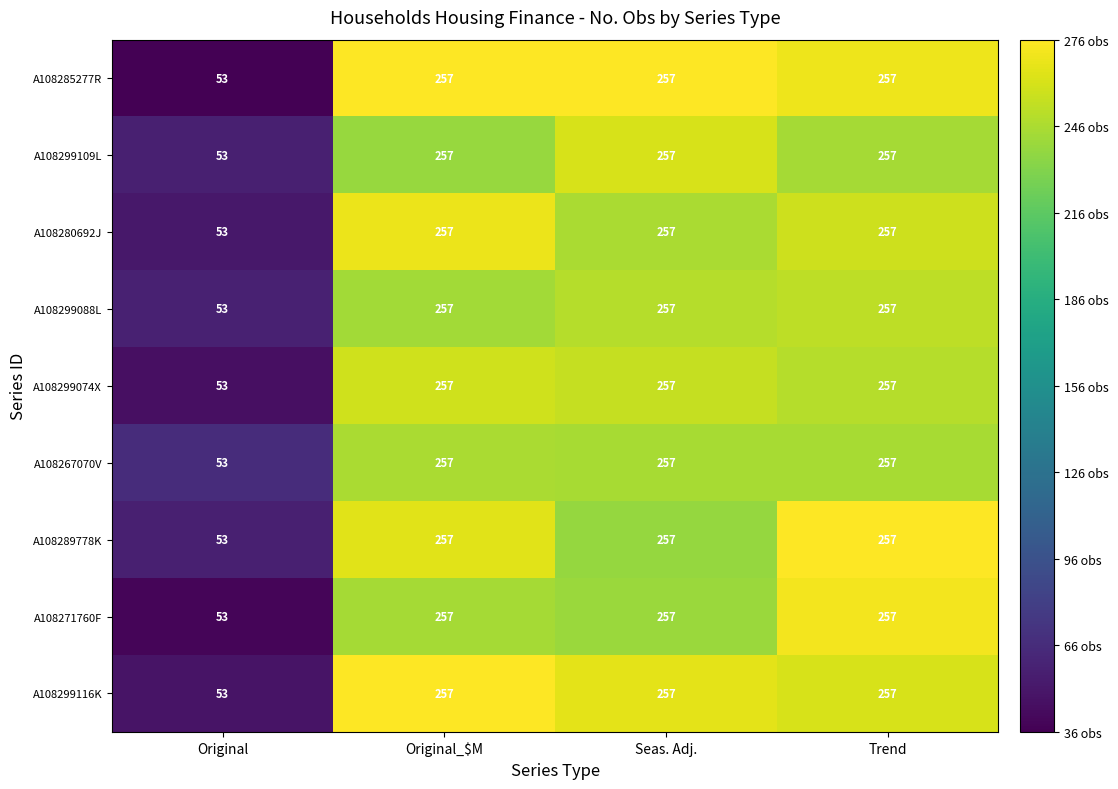

What is the sum of the A108299116K values at Original and Original_$M?

310